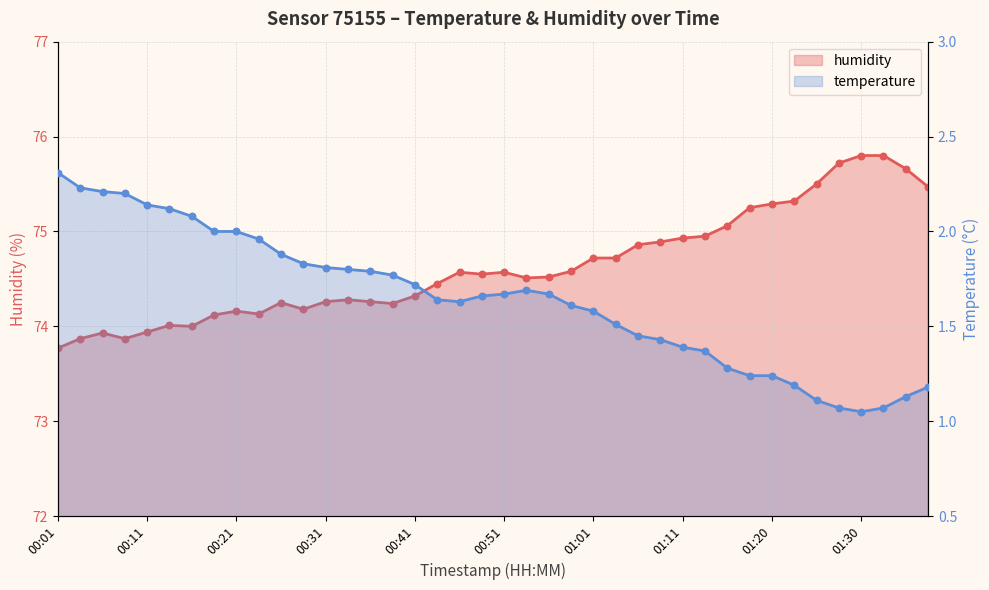

What is the total value across all series at 01:03?

76.2